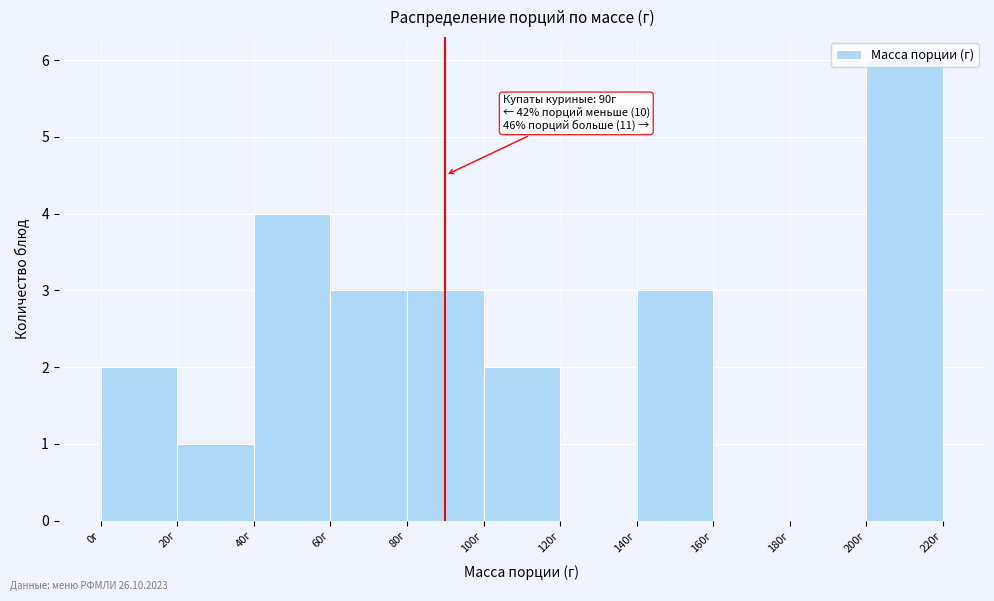

Over which range of the x-axis is the bar tallest?

200 to 220